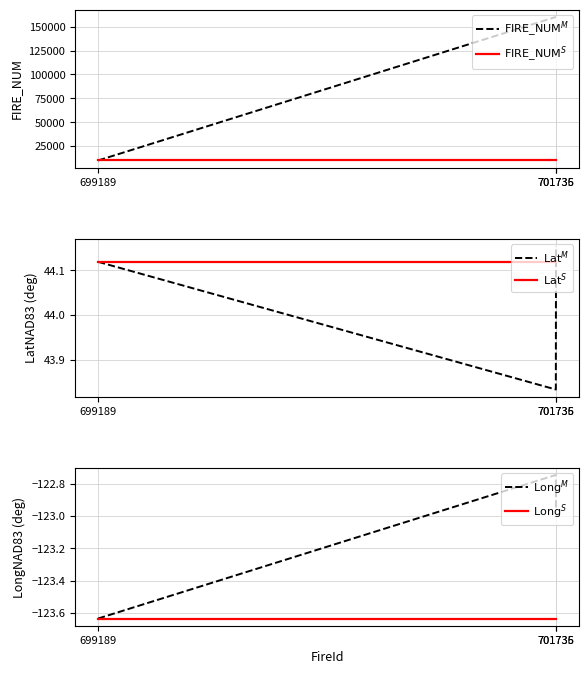

At which category does the chart reach its peak across all series?

701736